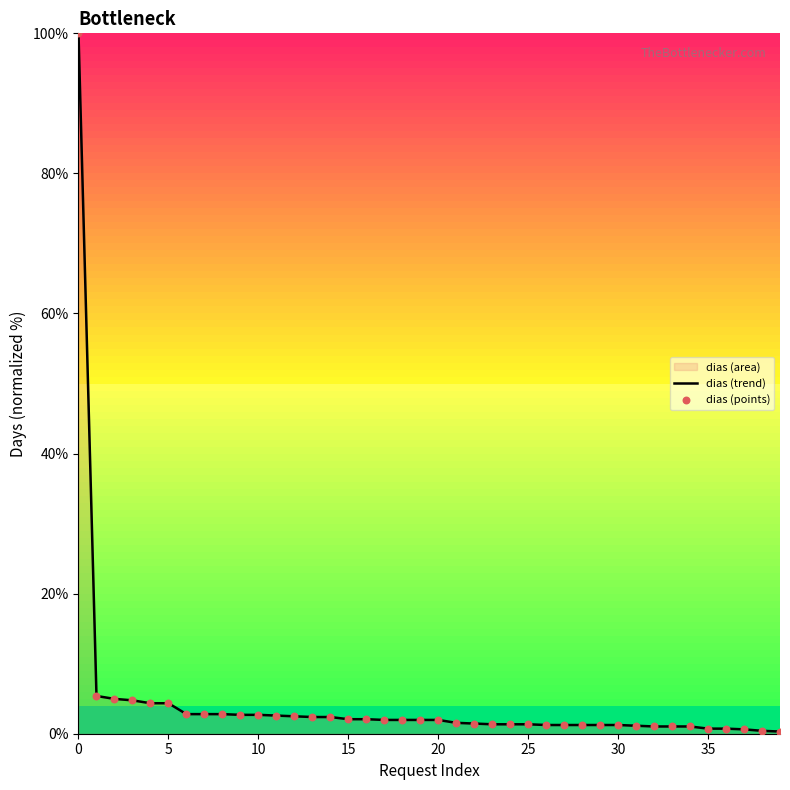

Which series has the largest Y range (max minus min)?

dias (trend)